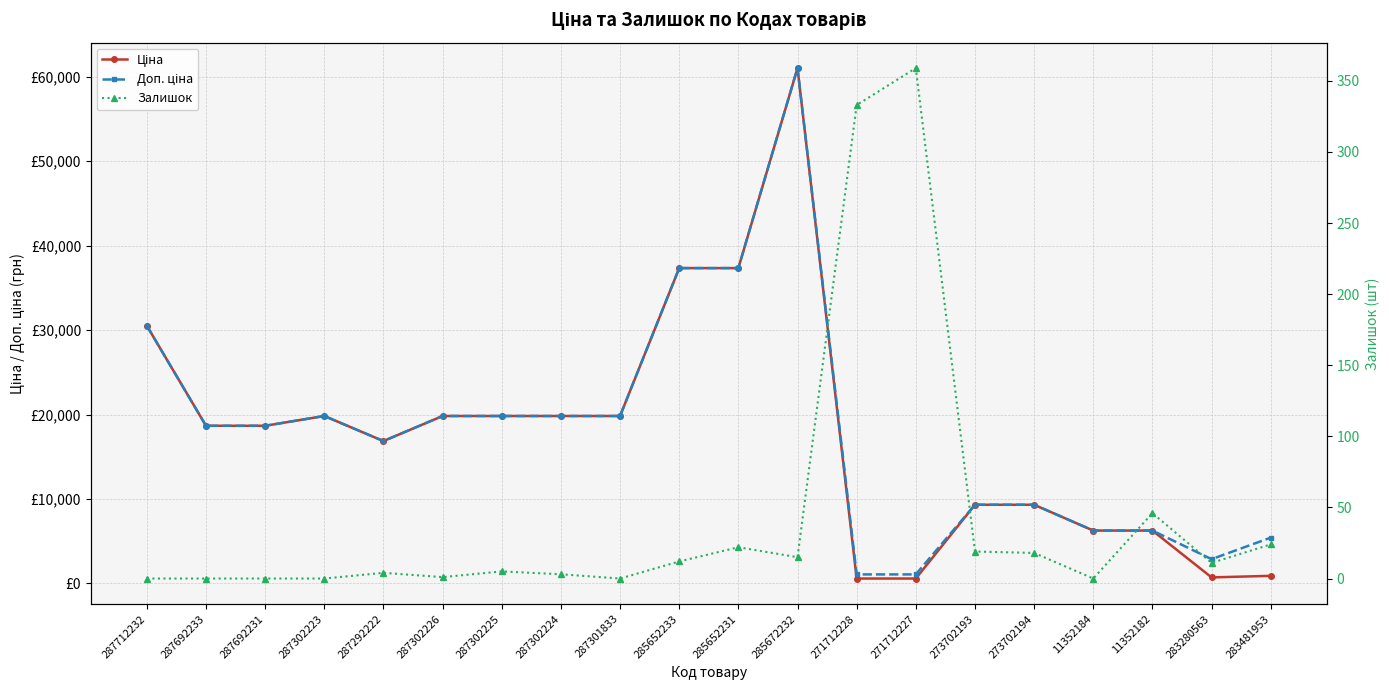

Where is the first local minimum for Доп. ціна?

287292222